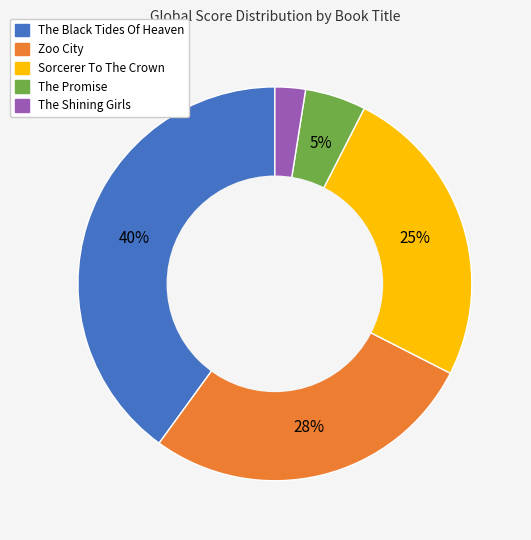

Do The Shining Girls and The Promise together represent more than half of the pie?

No